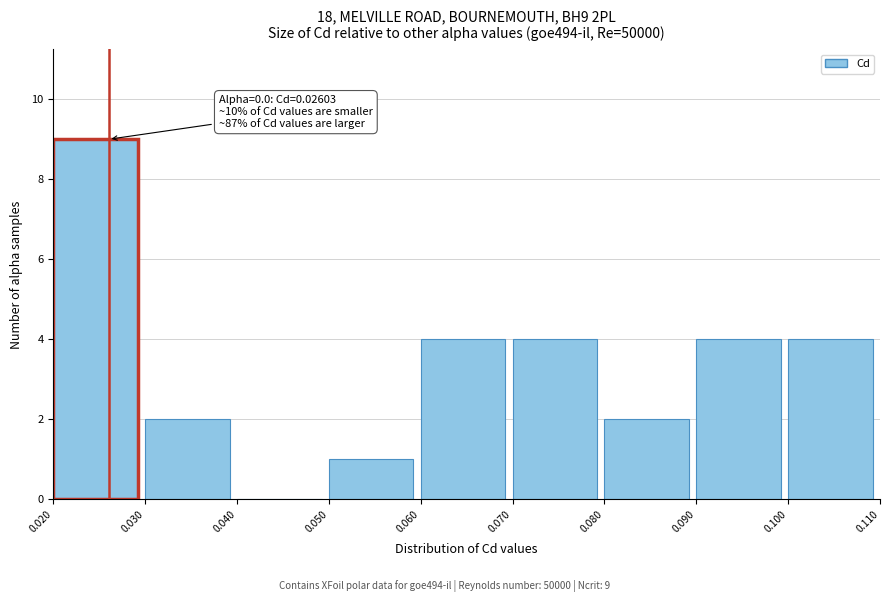

Which range on the x-axis has the tallest bar?

0.020 to 0.030